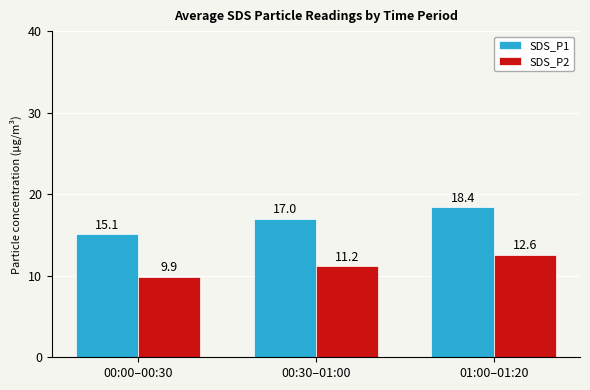

How many data points does each series have?

3